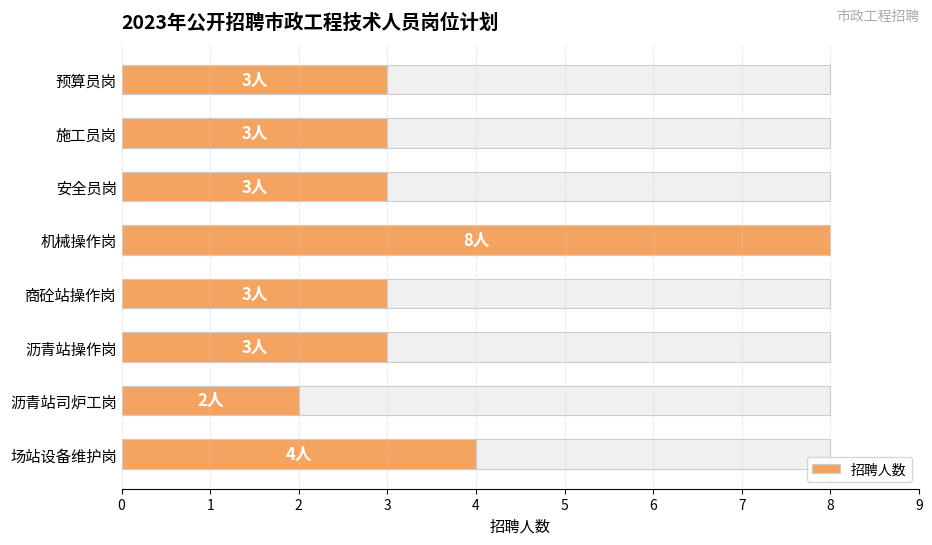

What is the sum of the values at 商砼站操作岗 and 机械操作岗?

11